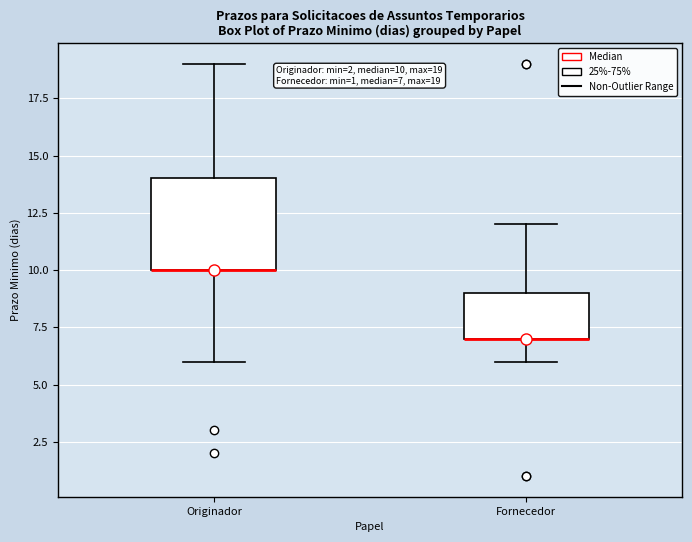

Comparing the boxes themselves (not the whiskers), which one is the tallest?

Originador